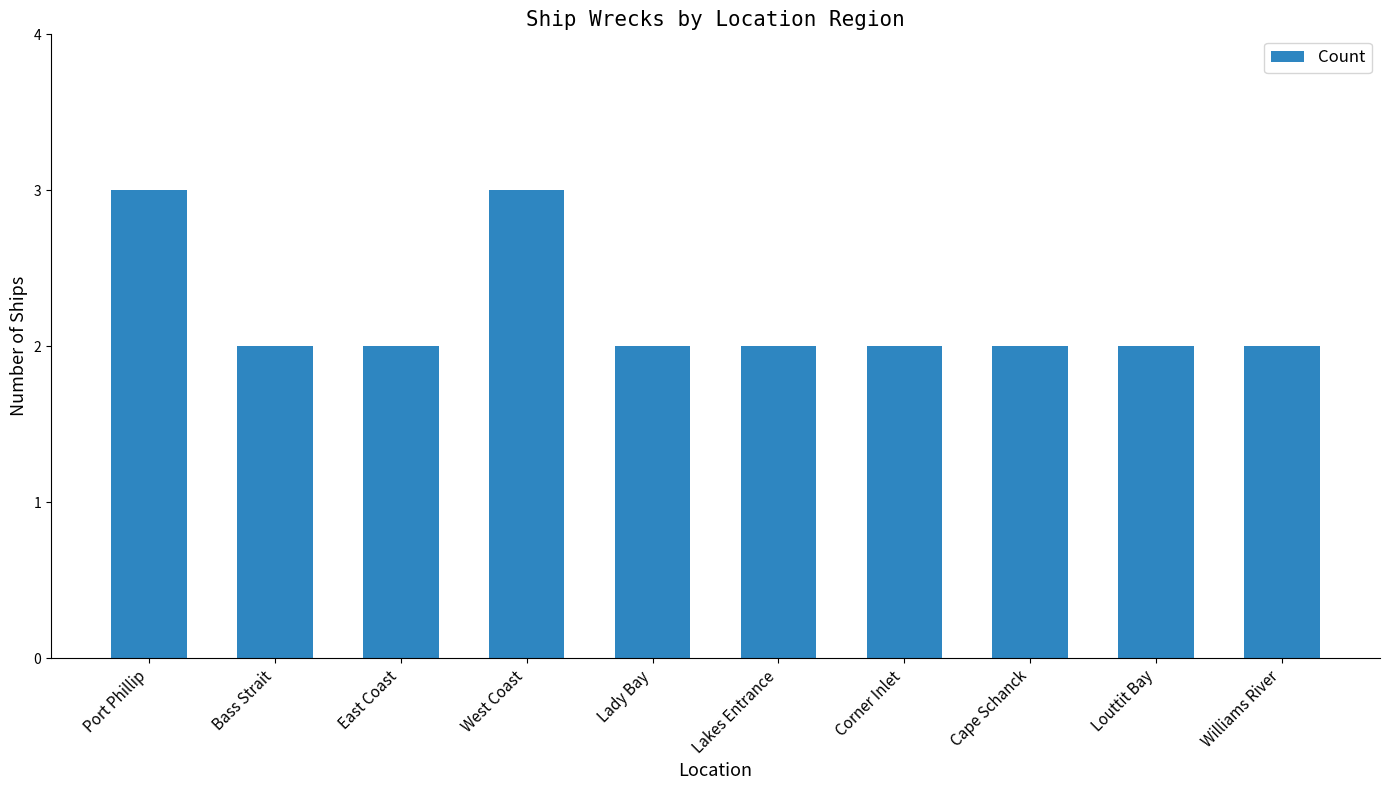

What is the label of the 2nd bar from the left?

Bass Strait